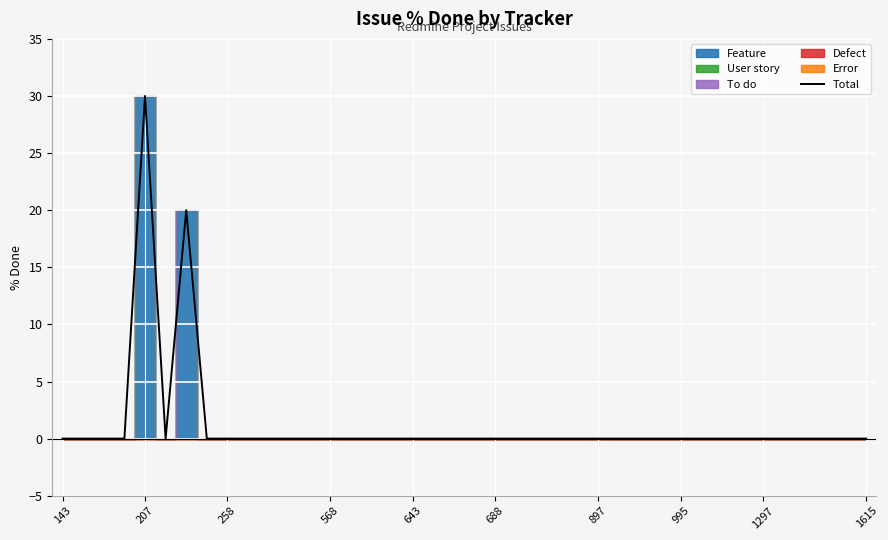

True or false: Total has a value of 0 at 1297.

True